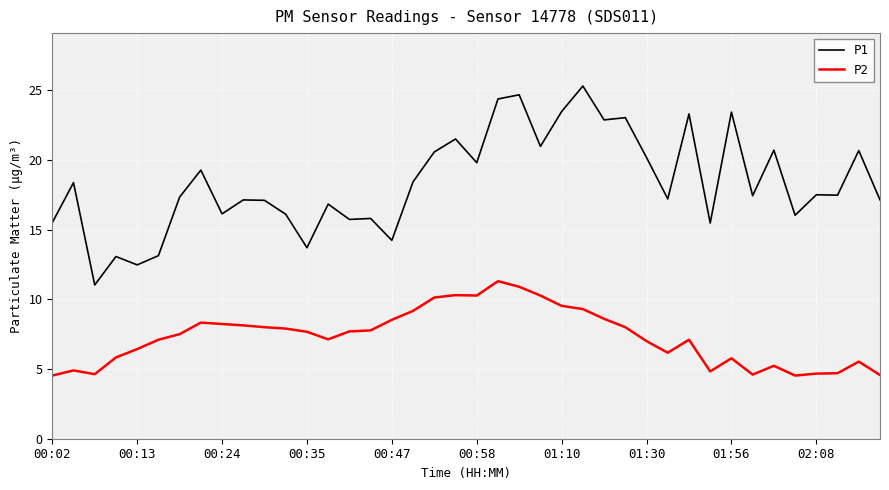

Which series has the largest total across all categories?

P1